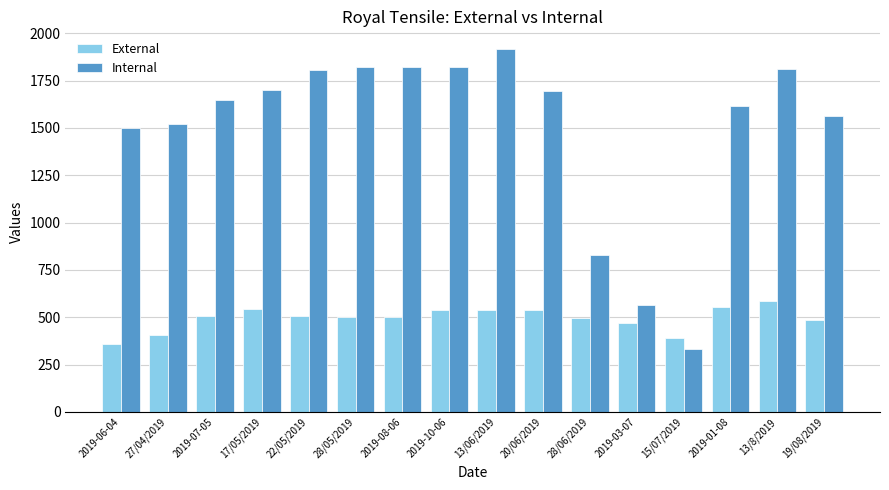

How many values in the Internal series are below 1694?

8